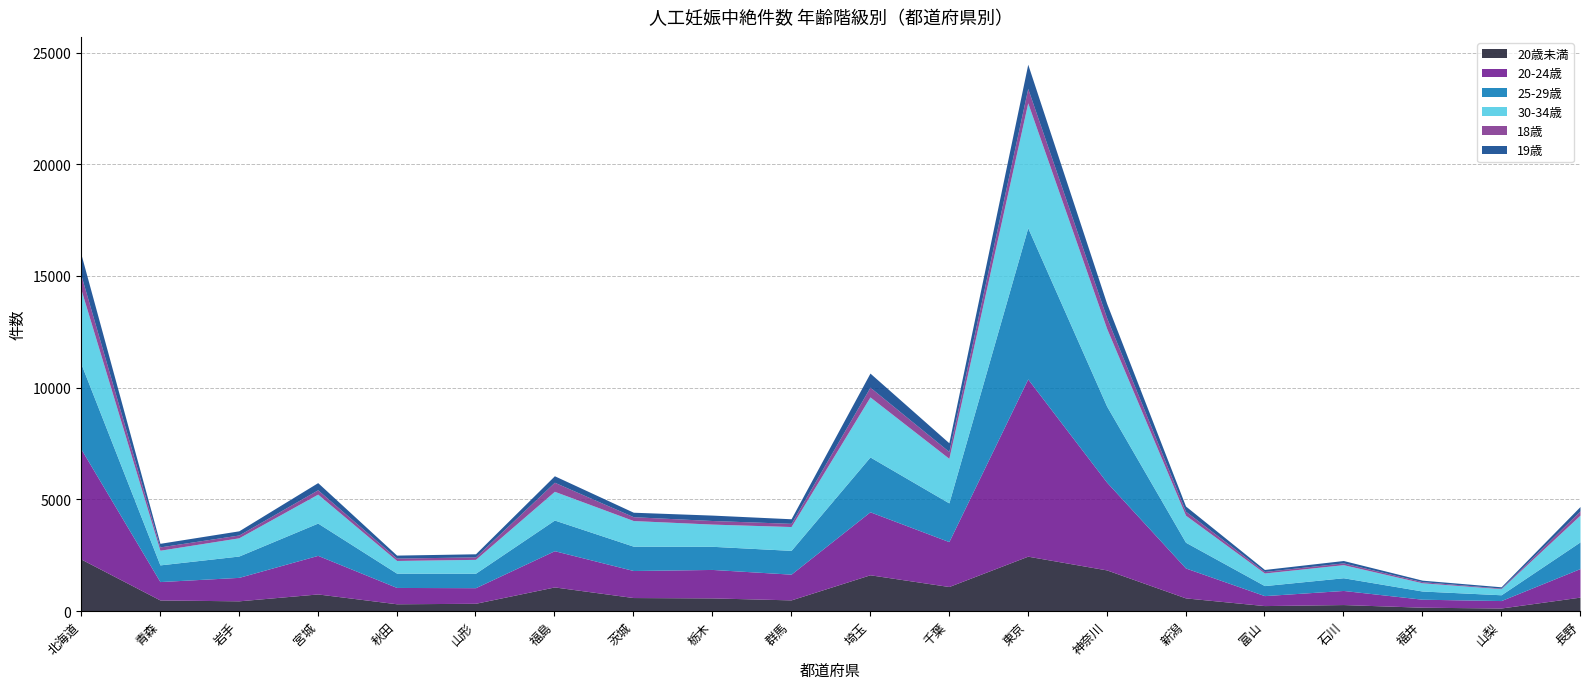

What is the label of the 16th point from the right?

秋田